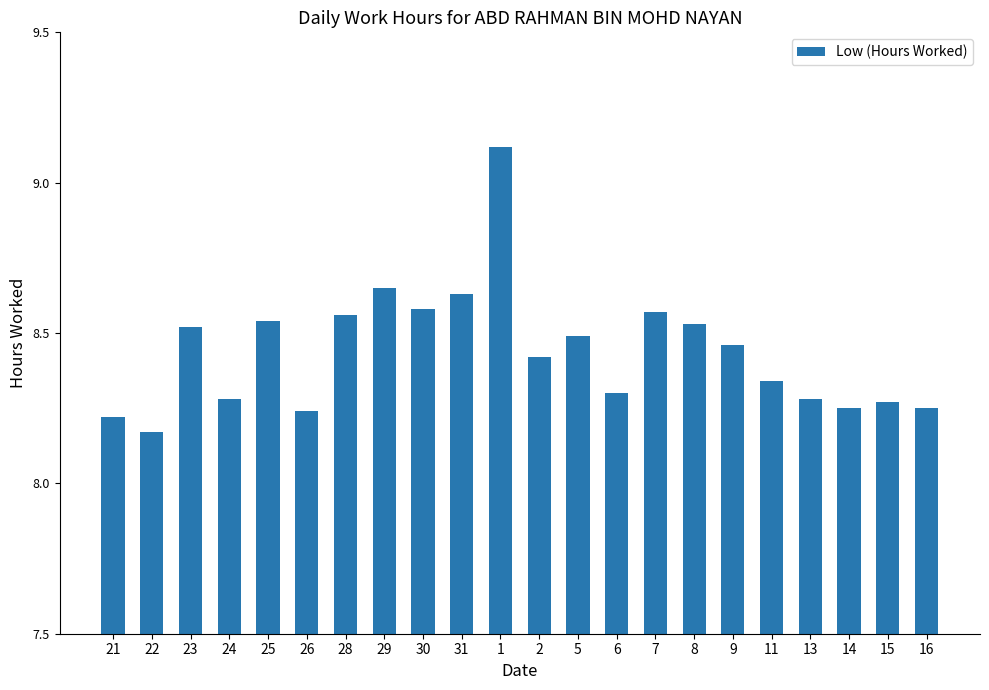

What is the change in value from 21 to 28?

+0.3